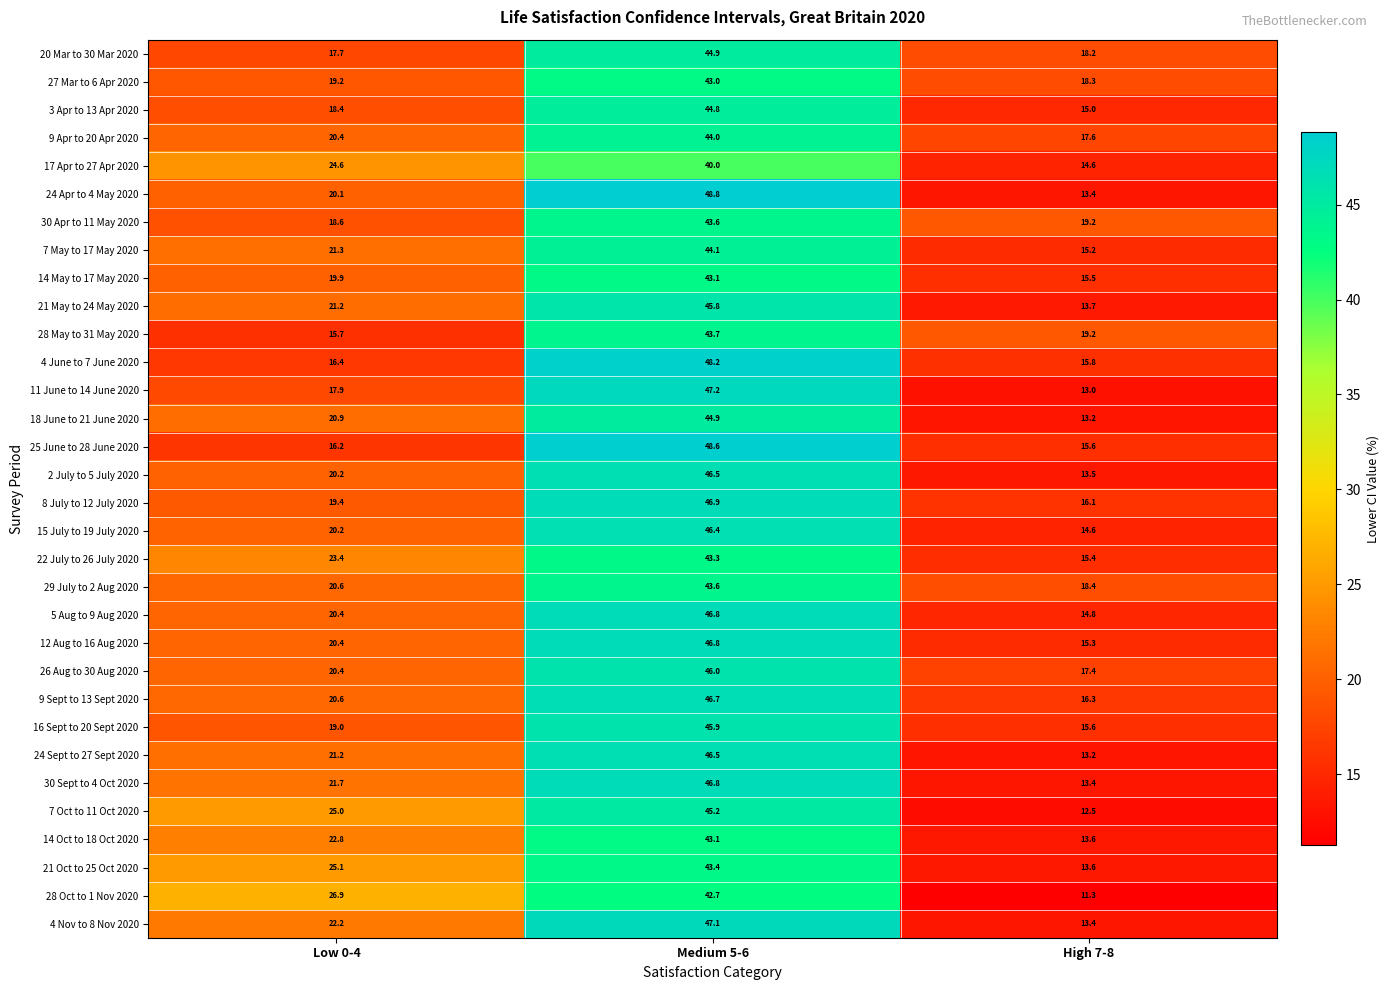

At which category does the chart reach its peak across all series?

Medium 5-6